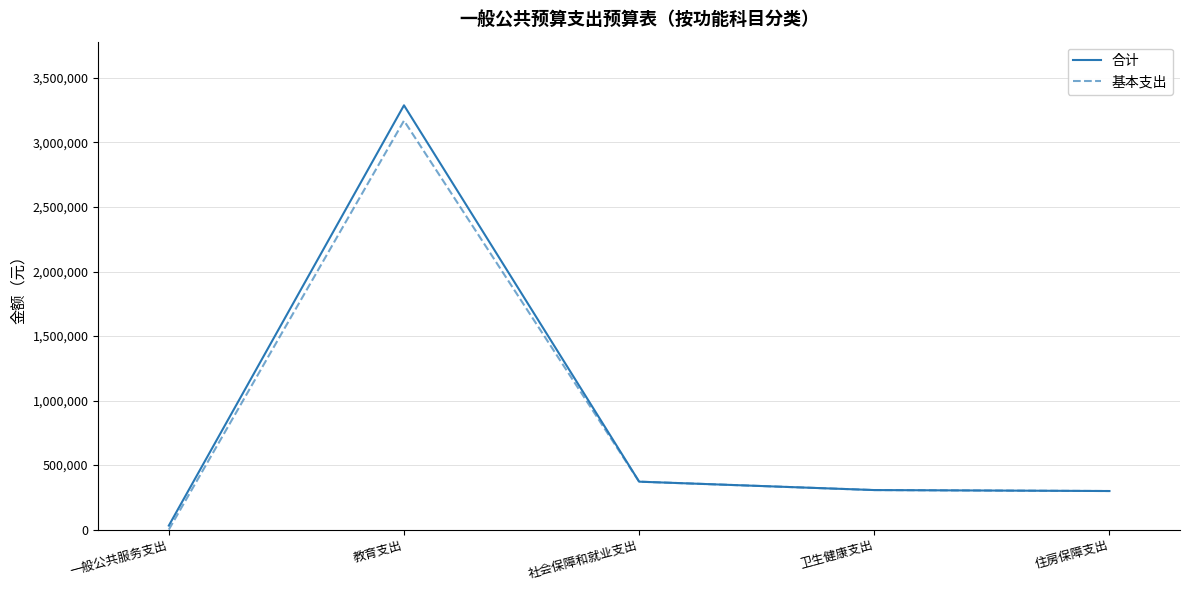

At which category is the sum across all series the highest?

教育支出